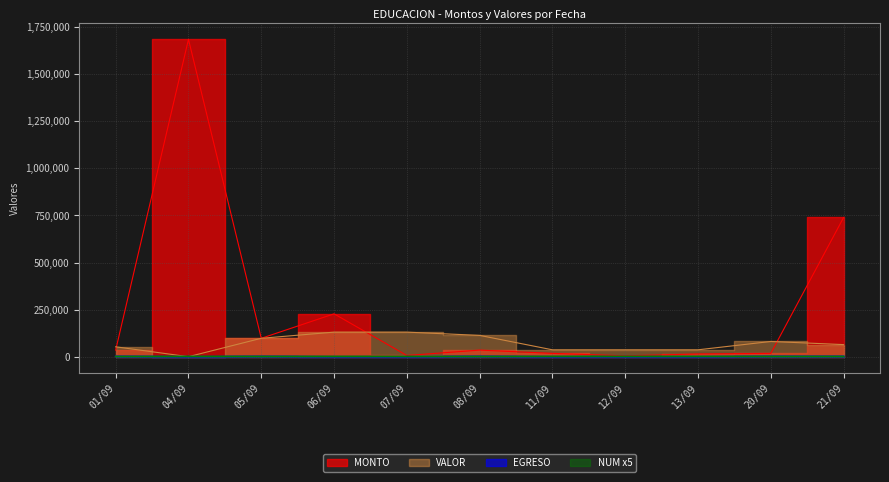

Count the number of categories in the chart.

11